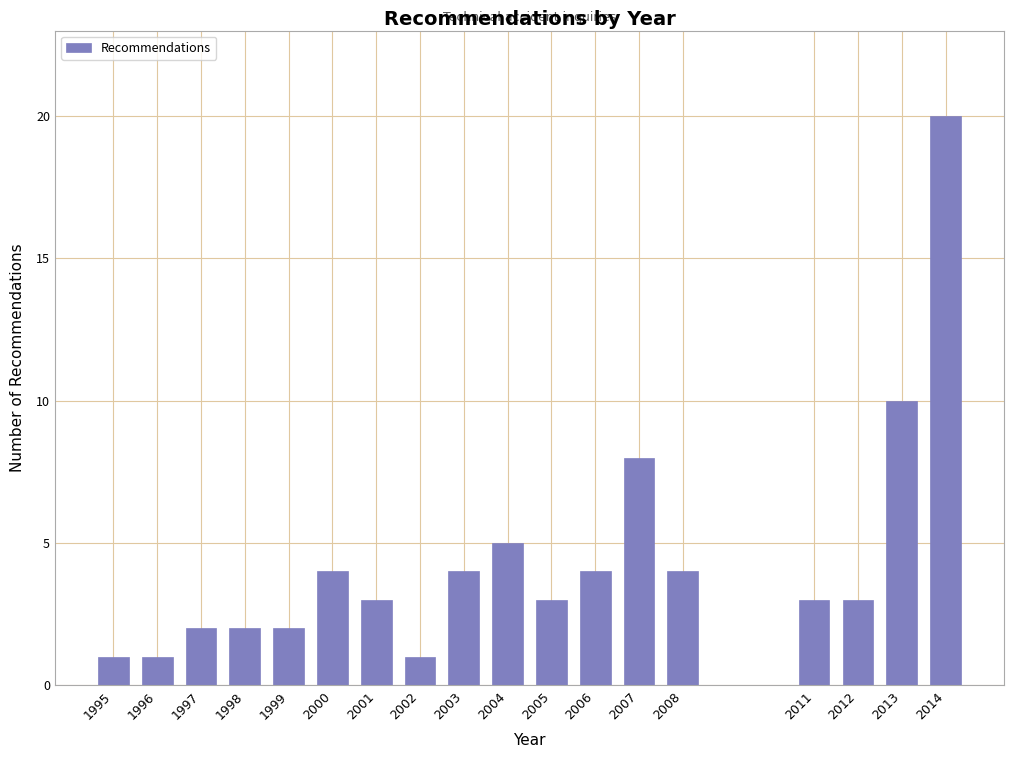

Reading left to right, transcribe all the data shown in this chart.

1995=1	1996=1	1997=2	1998=2	1999=2	2000=4	2001=3	2002=1	2003=4	2004=5	2005=3	2006=4	2007=8	2008=4	2011=3	2012=3	2013=10	2014=20